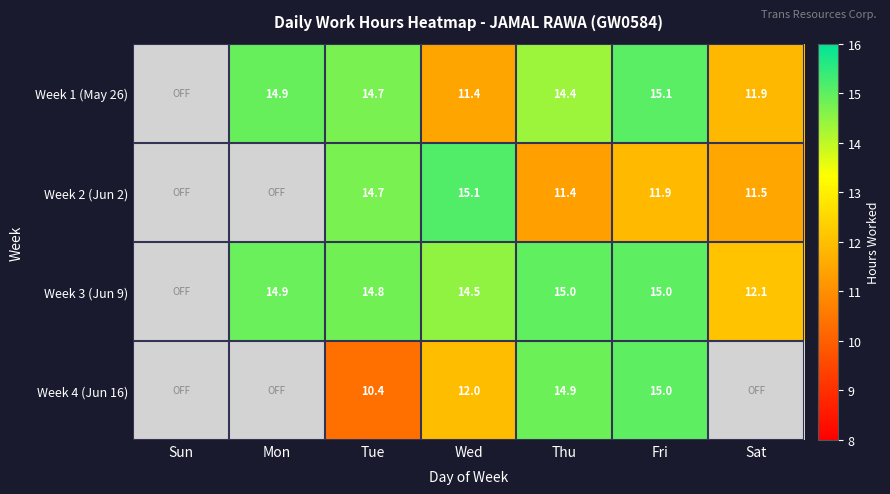

What is the sum of the Week 1 (May 26) values at Thu and Wed?

25.8